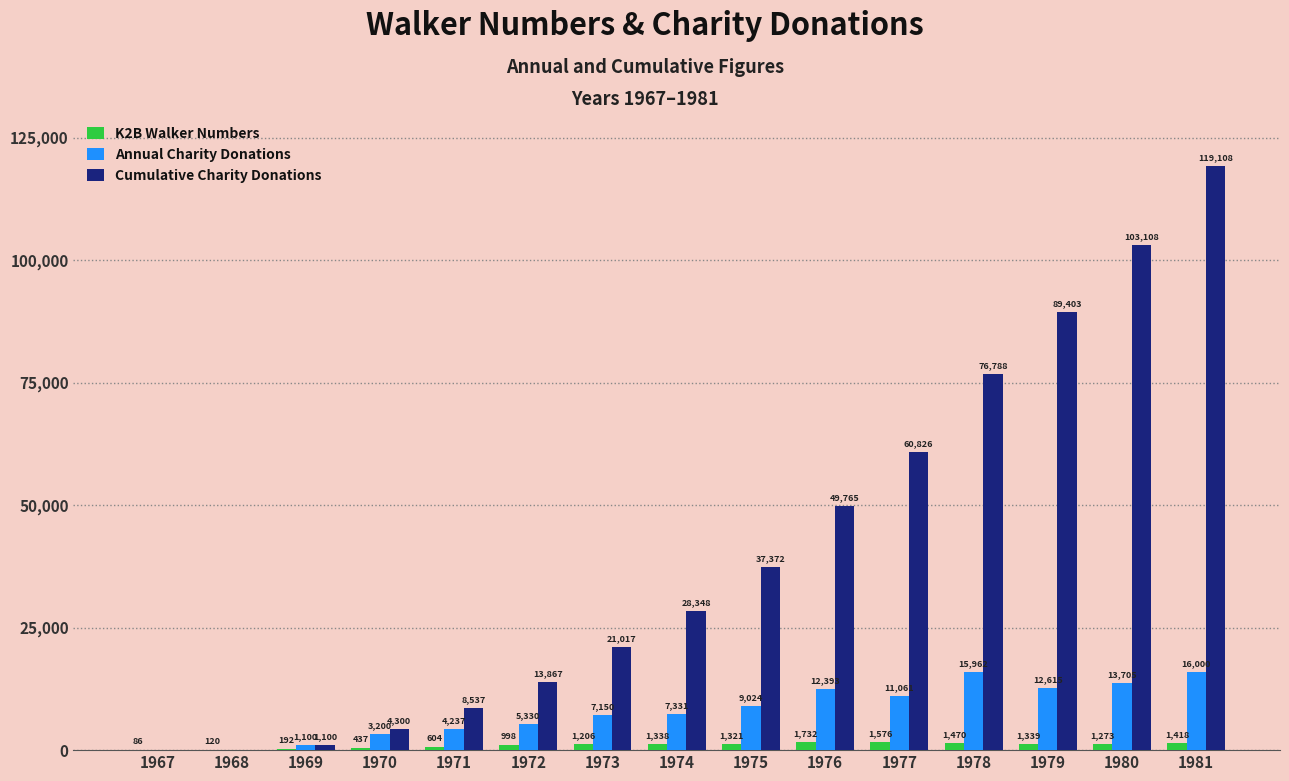

What is the sum of the Annual Charity Donations values at 1974 and 1971?

11568